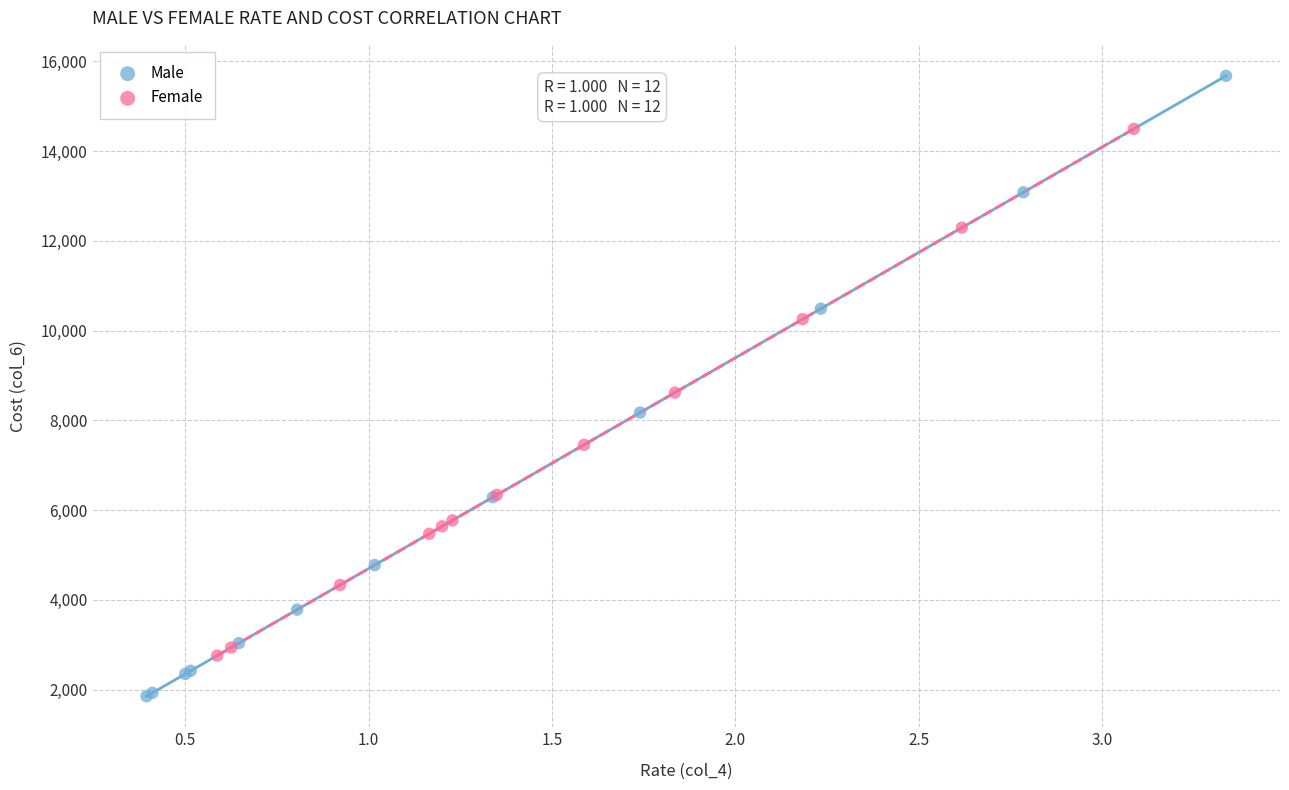

Which series contains the lowest Y value?

Male